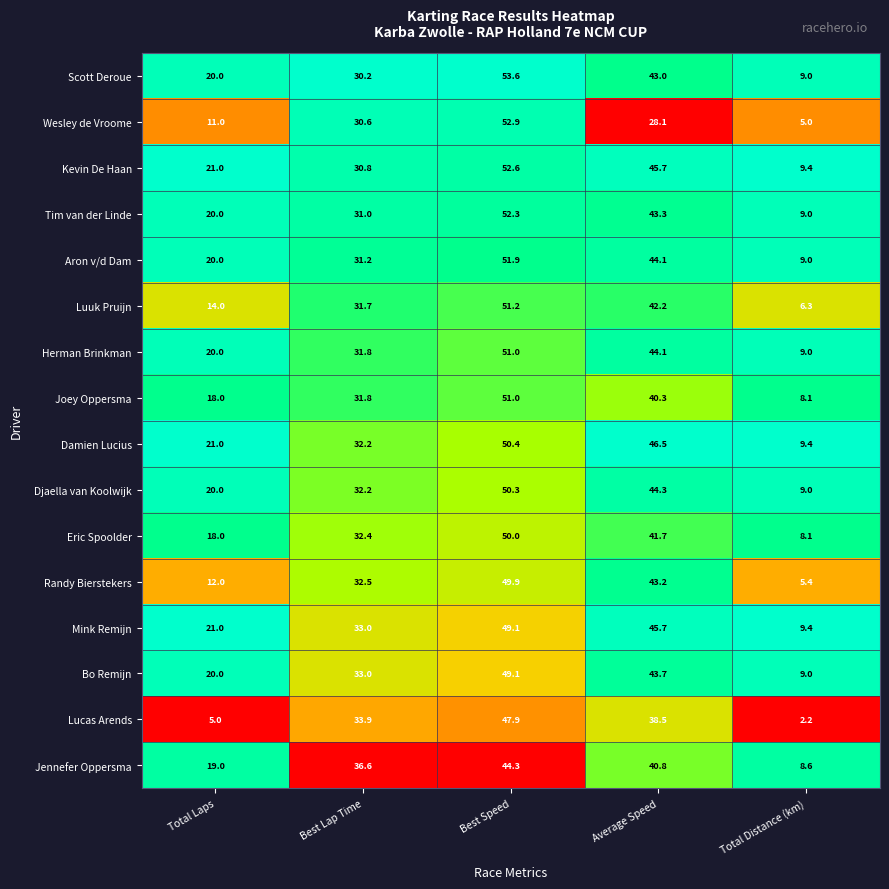

Is the value of Bo Remijn at Total Distance (km) greater than the value of Jennefer Oppersma at Average Speed?

No